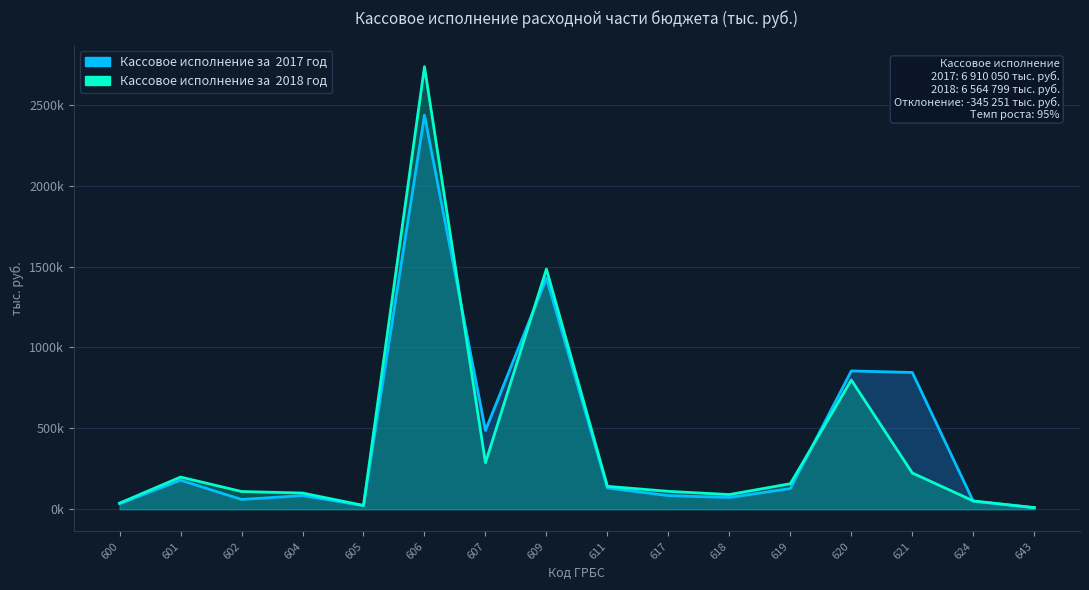

True or false: Кассовое исполнение за  2018 год and Кассовое исполнение за  2017 год intersect in this chart.

True